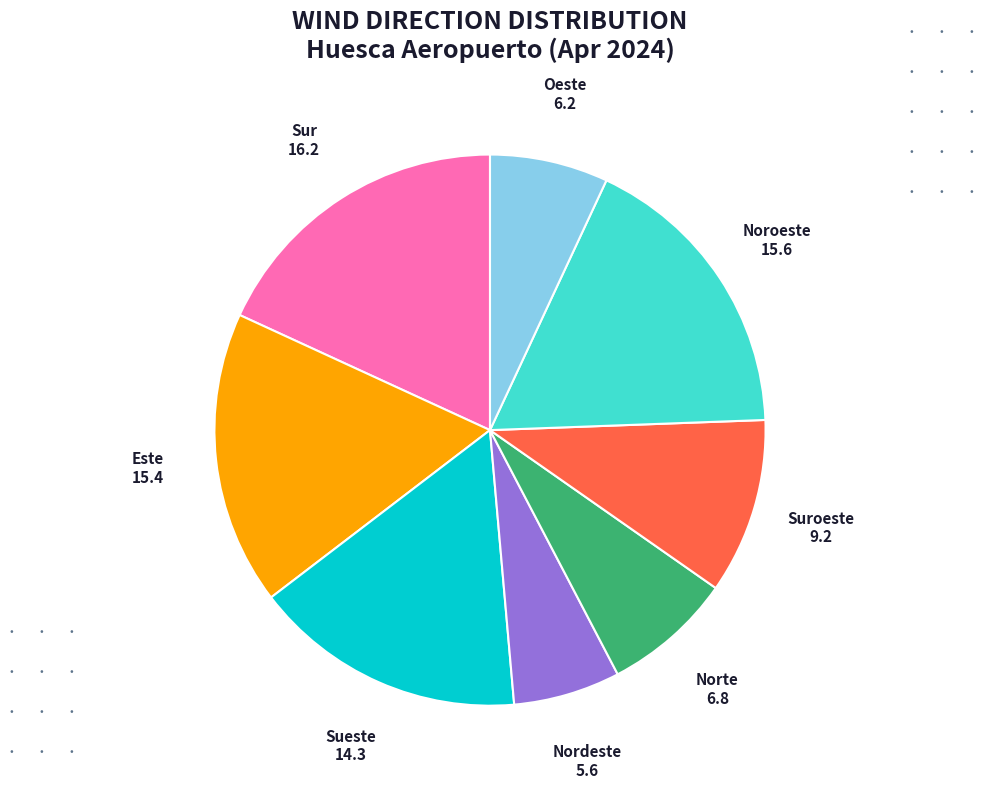

Is there any slice that represents more than half of the pie?

No